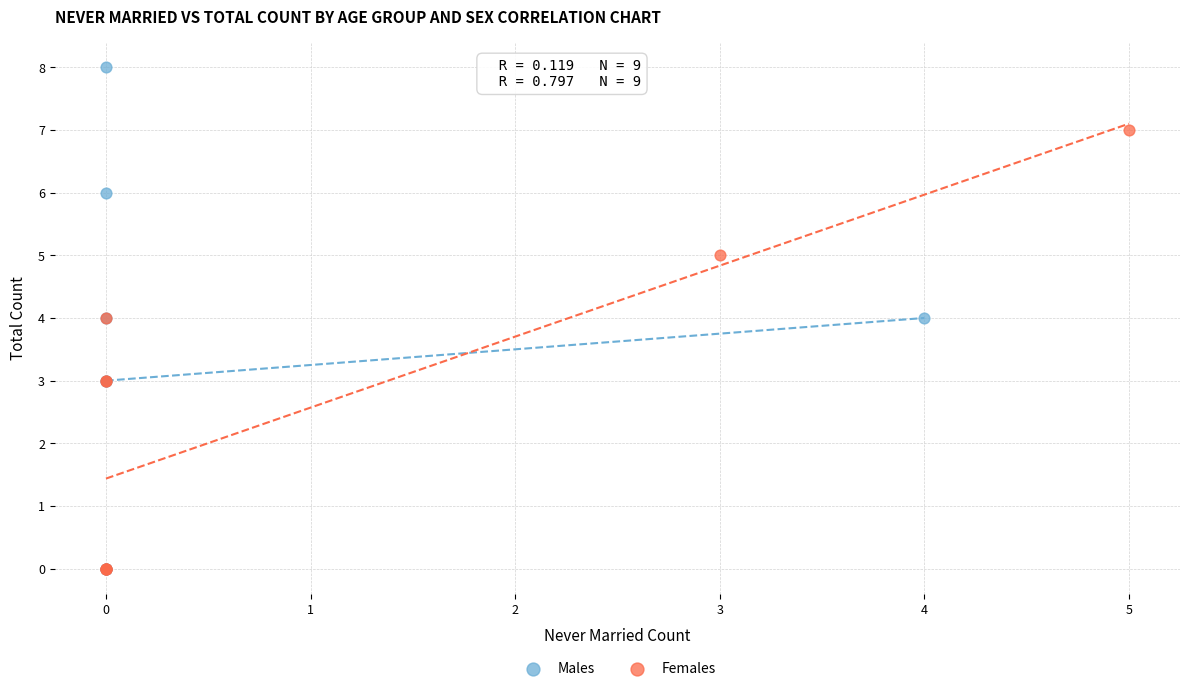

Which series contains the highest Y value?

Males